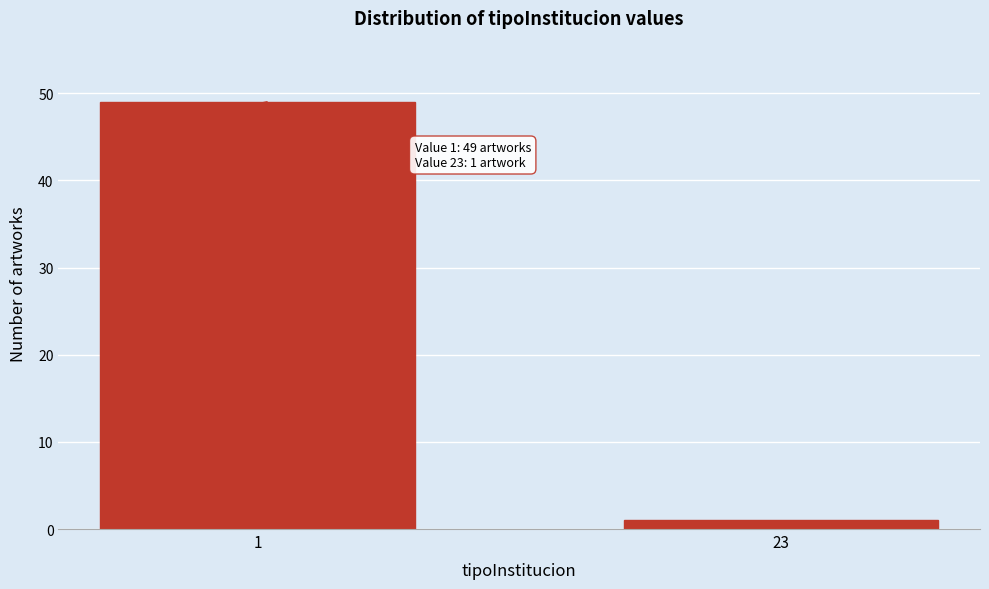

Reading right to left, what are all the values shown in this chart?

1	49